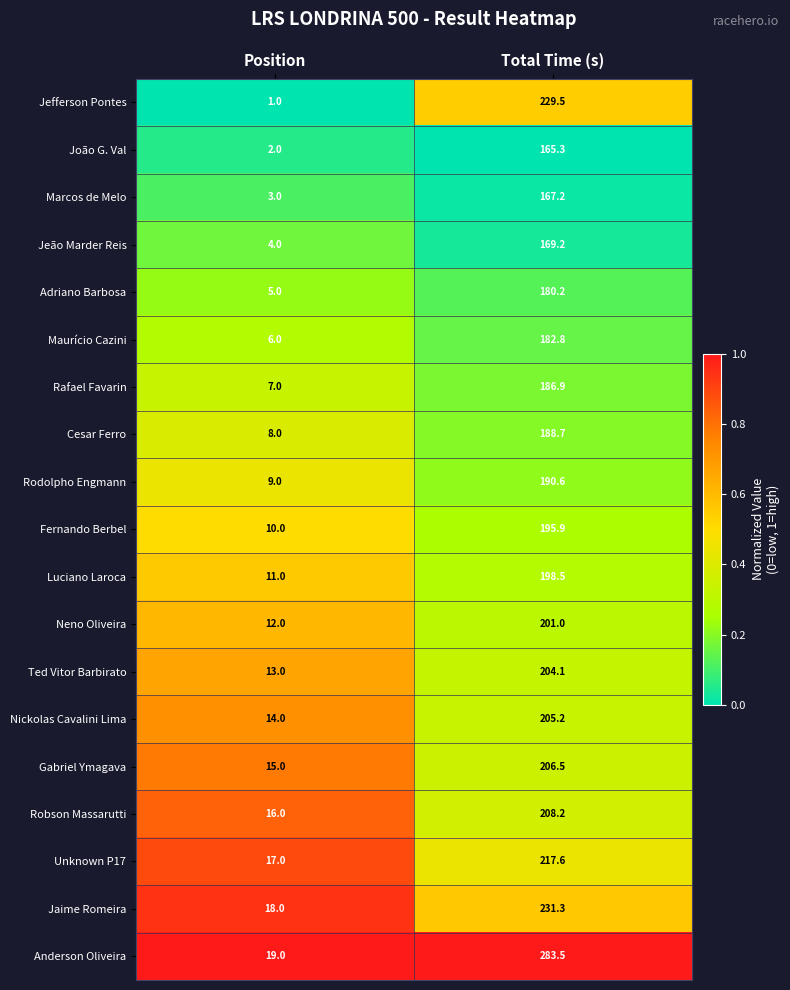

What is the average value of the Robson Massarutti series?

112.1